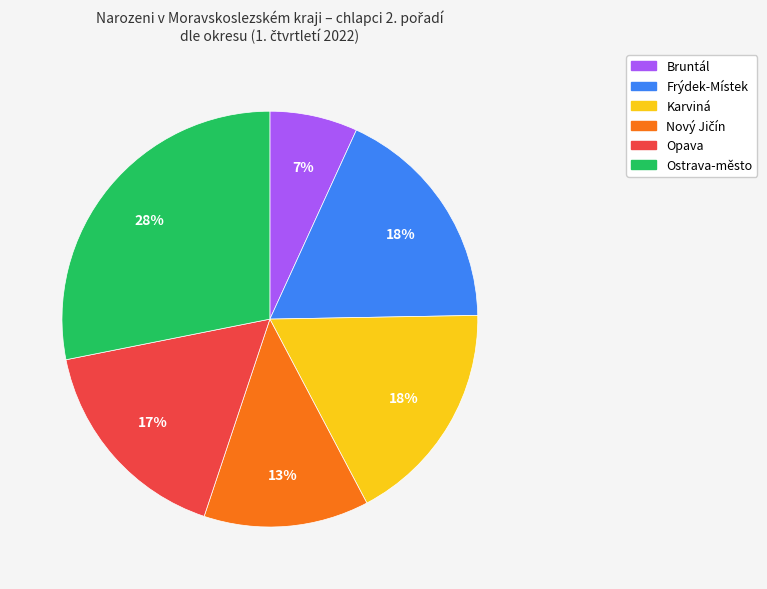

To the nearest percent, what percentage of the pie is Frýdek-Místek?

18%